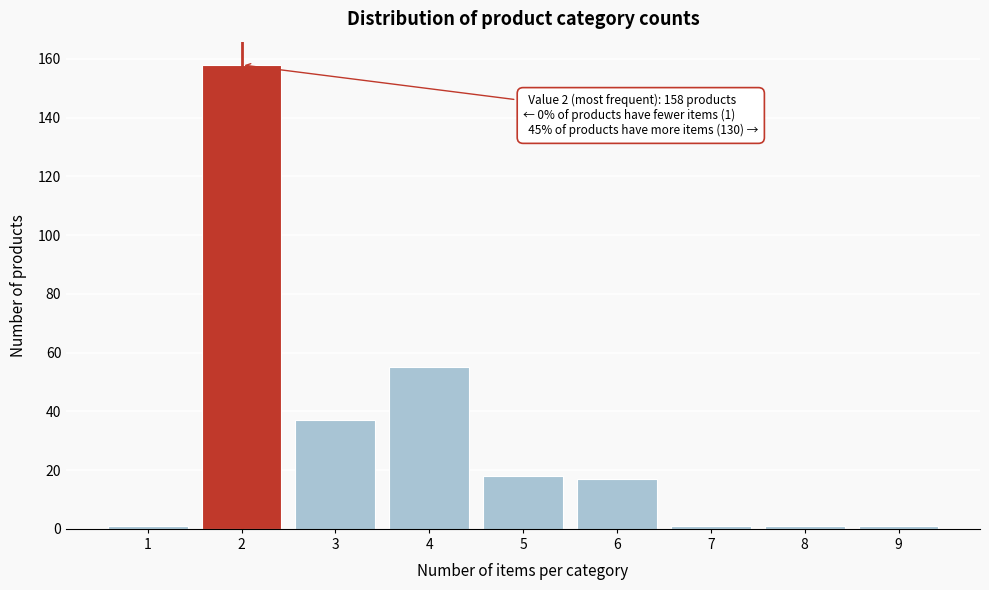

Reading right to left, extract all data points from this chart.

1	1	1	17	18	55	37	158	1